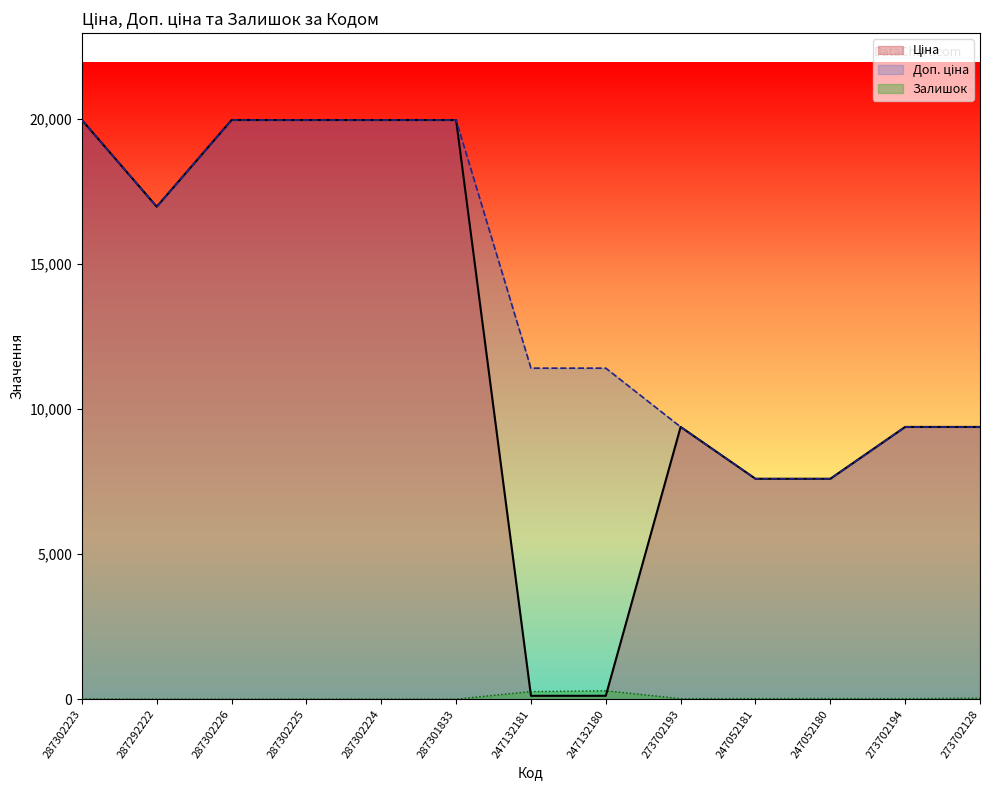

What is the difference between the maximum and minimum values in the Доп. ціна series?

12367.6